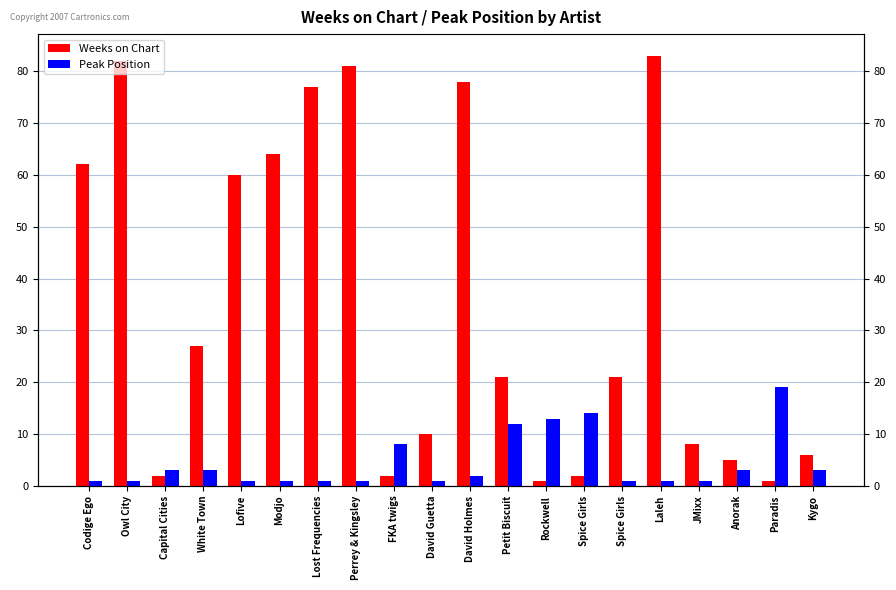

What is the label of the 17th bar from the left?

JMixx